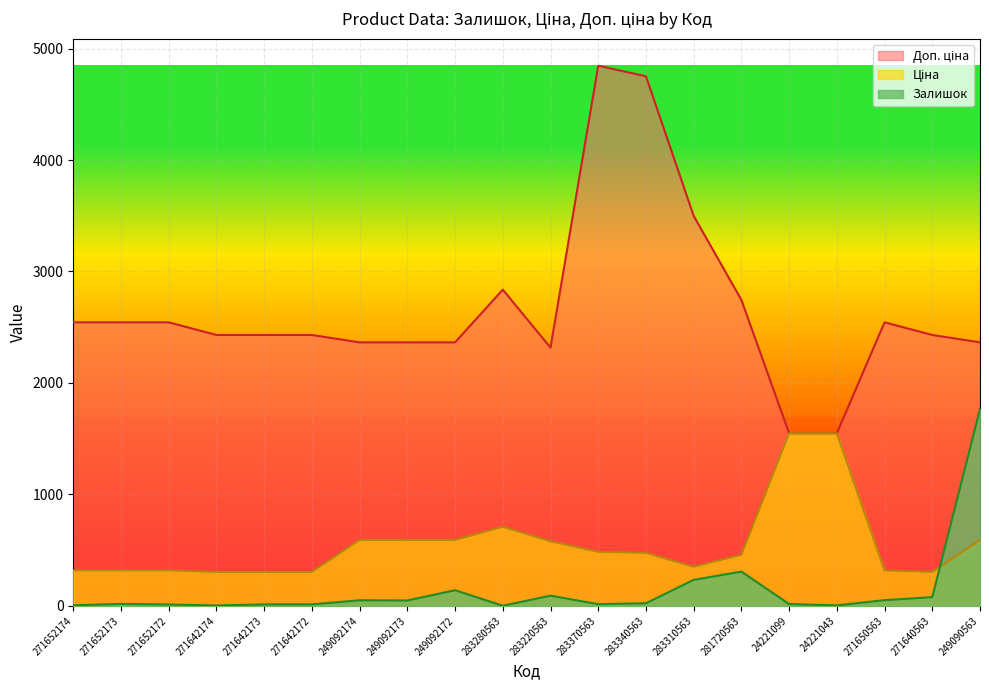

Which category has the highest value in the Доп. ціна series?

283370563